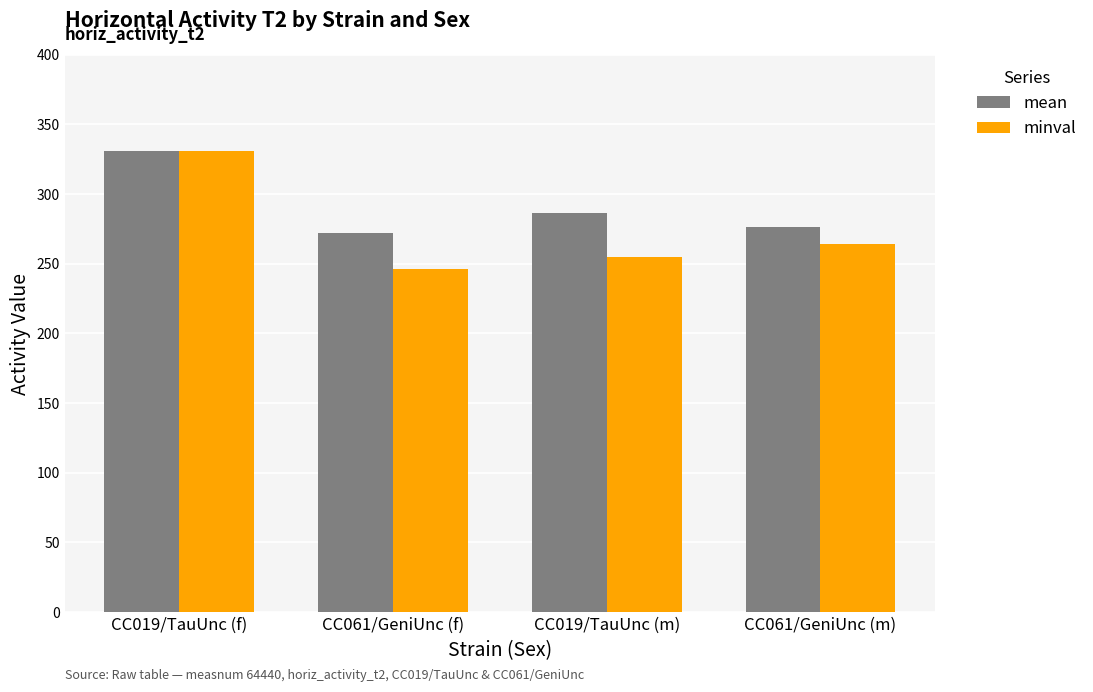

What is the lowest value of the mean series?

272.0